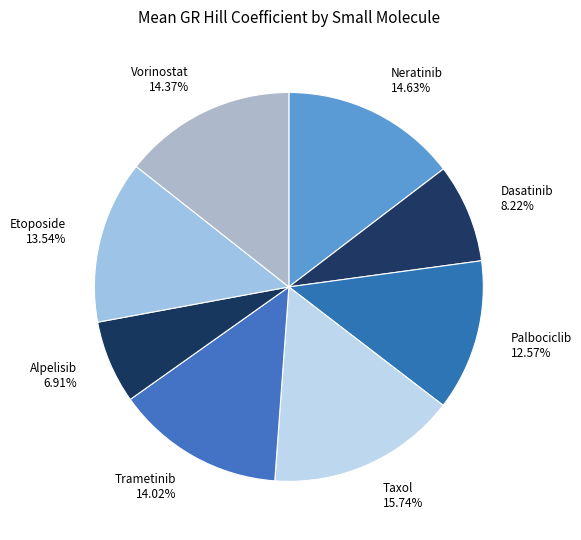

Does Palbociclib 12.57% represent more than half of the total?

No